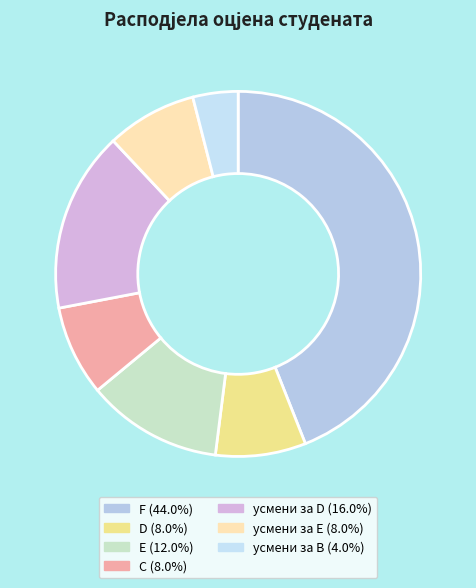

Is there any slice that represents more than half of the pie?

No